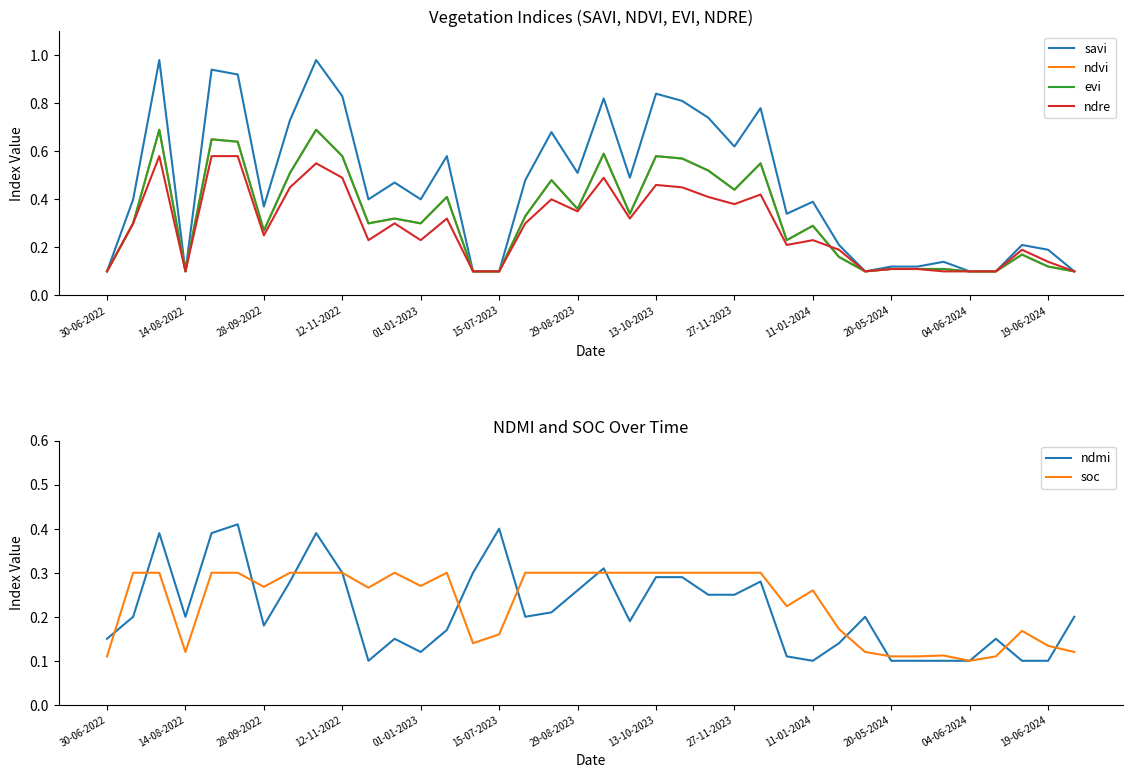

True or false: ndmi has a value of 0.3 at 12-11-2022.

True